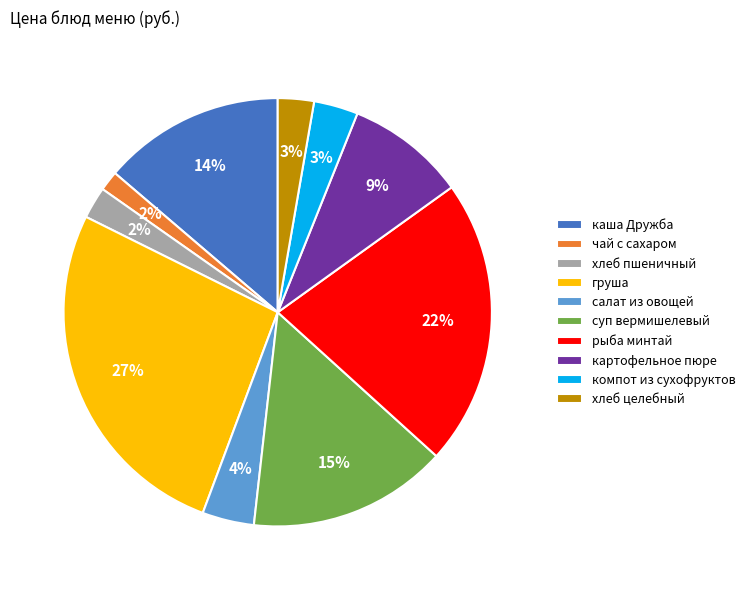

Is the sum of суп вермишелевый and хлеб целебный greater than half?

No